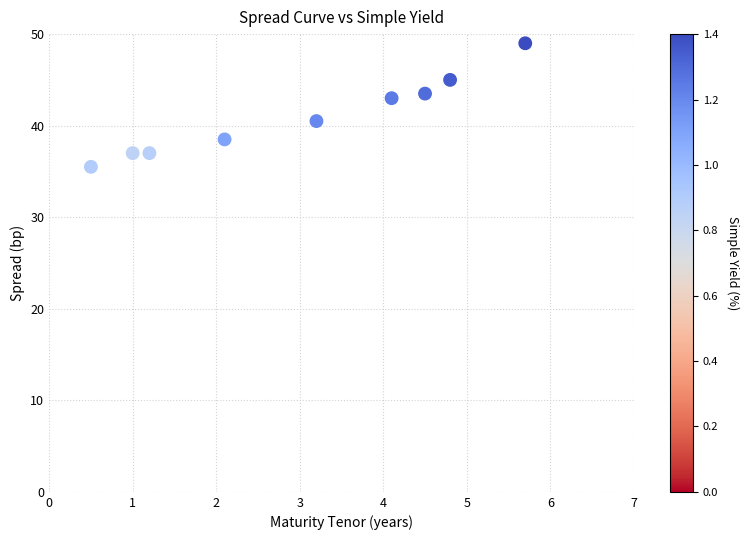

What is the average X value?

3.0